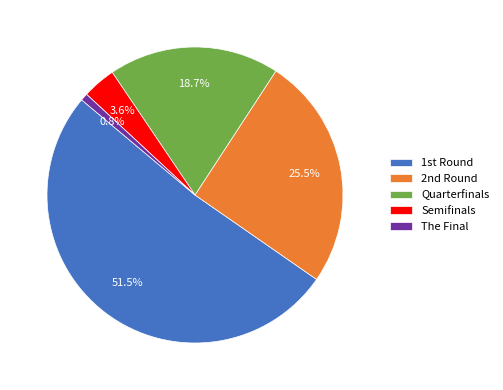

How many segments does this pie chart have?

5